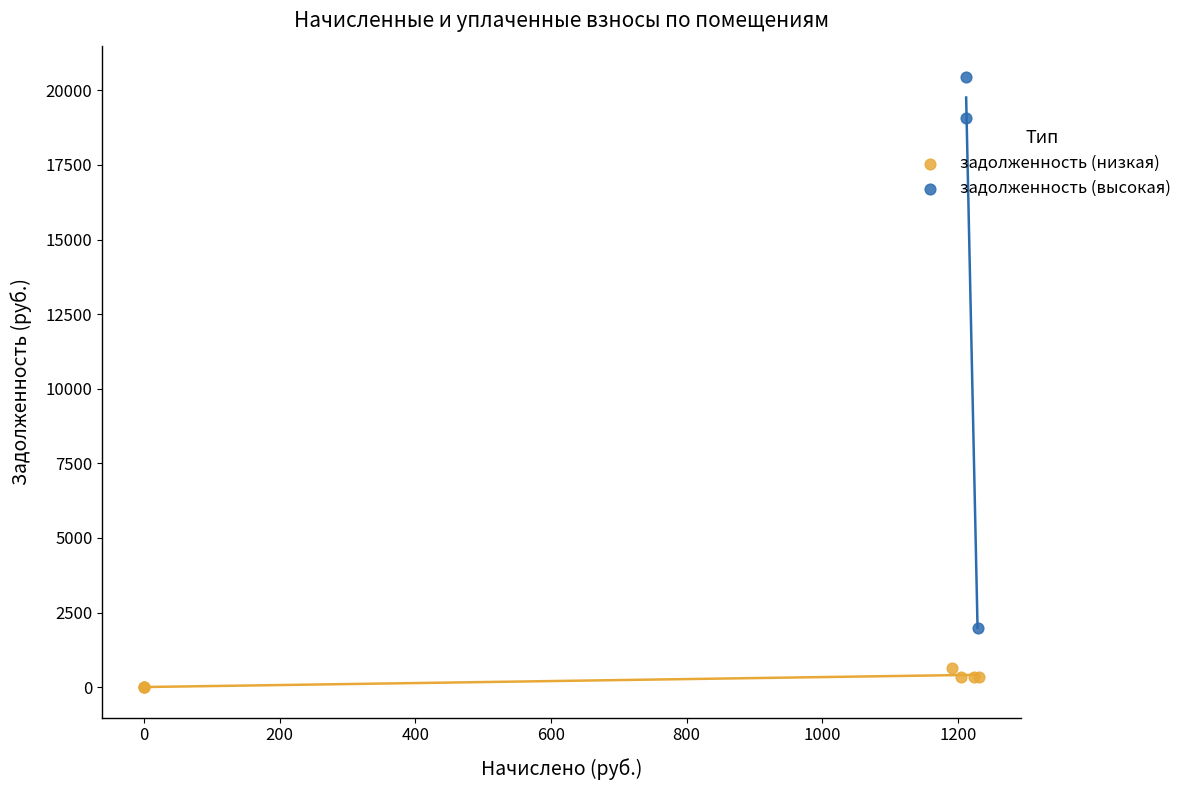

What are all the series names shown in the legend?

задолженность (низкая), задолженность (высокая)